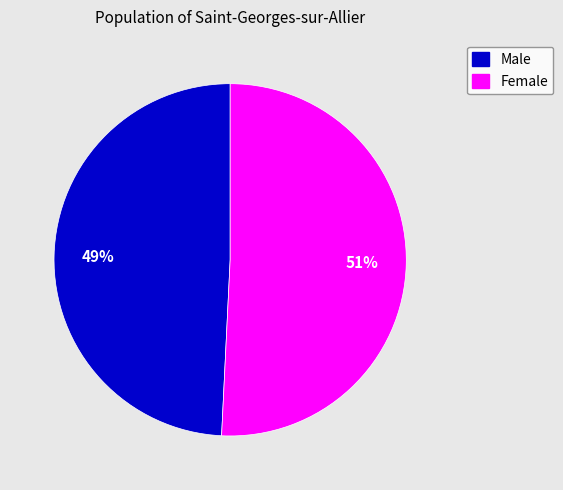

Count the number of slices in the pie.

2